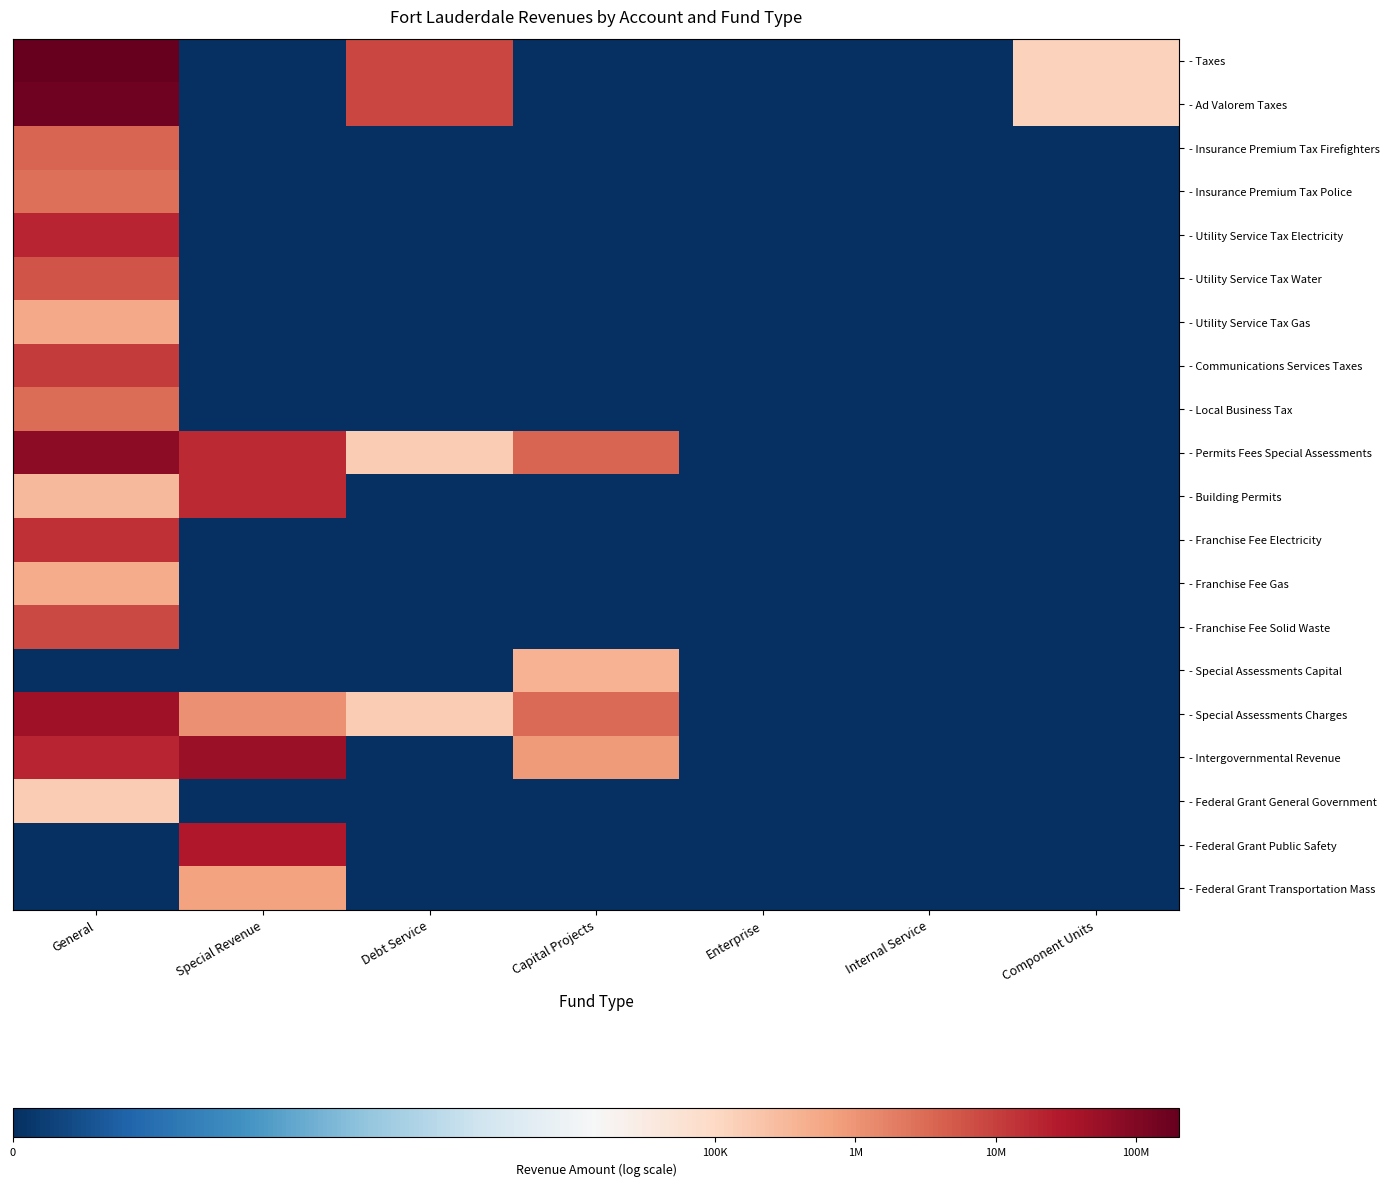

Count the number of categories in the chart.

7